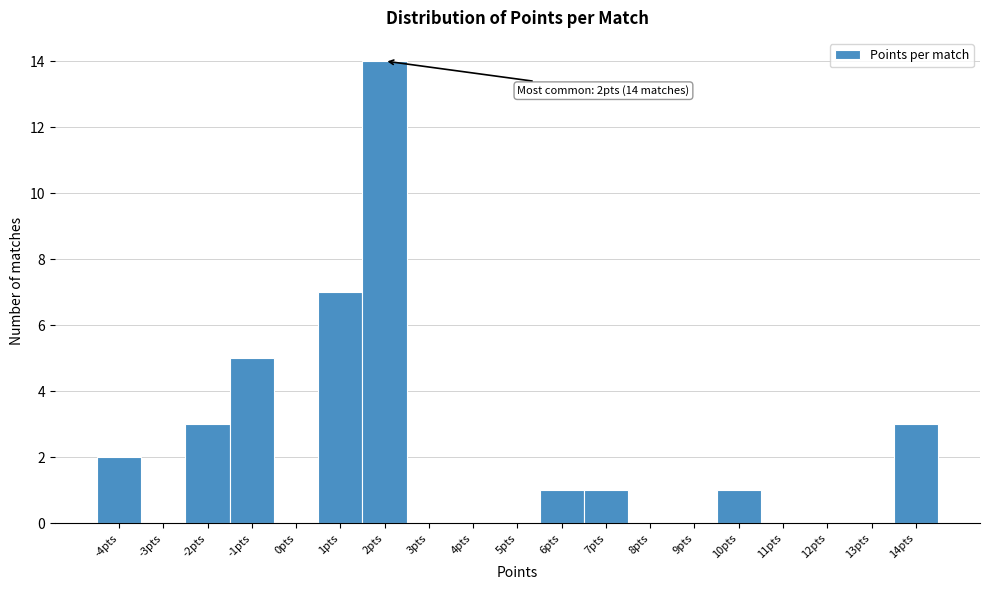

Which range on the x-axis has the tallest bar?

1.5 to 2.5